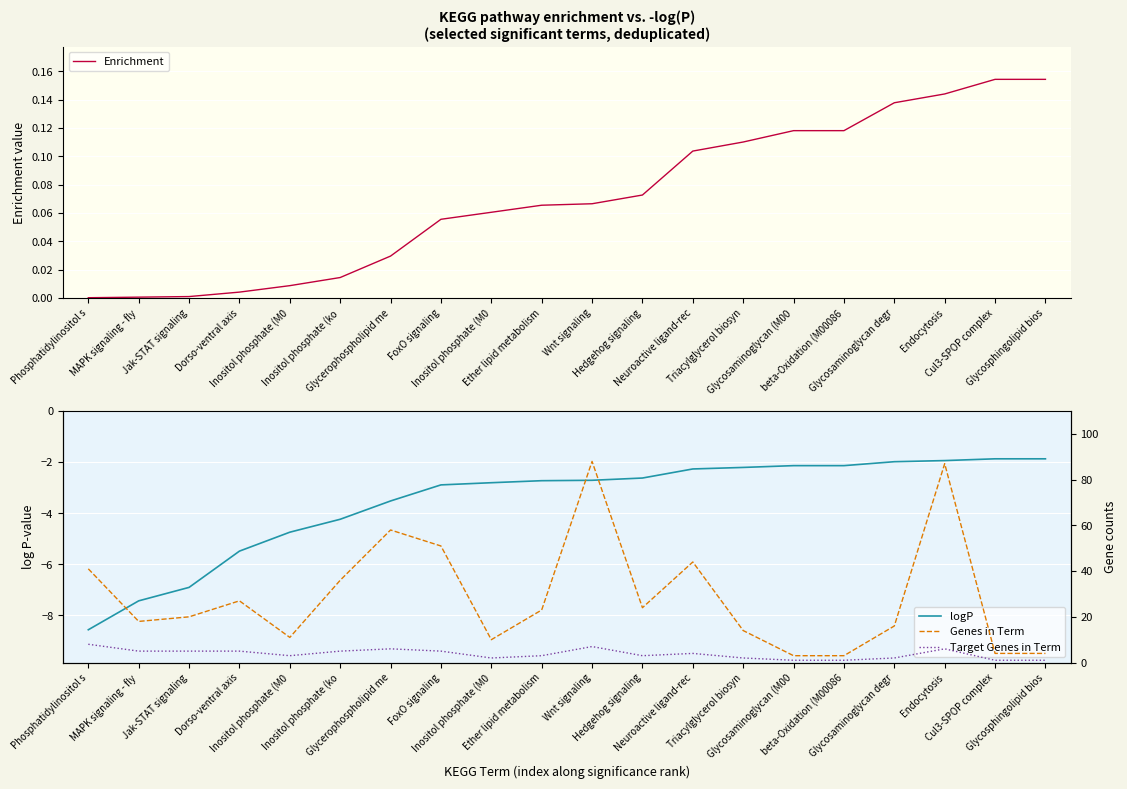

What is the label of the 10th point from the left?

Ether lipid metabolism